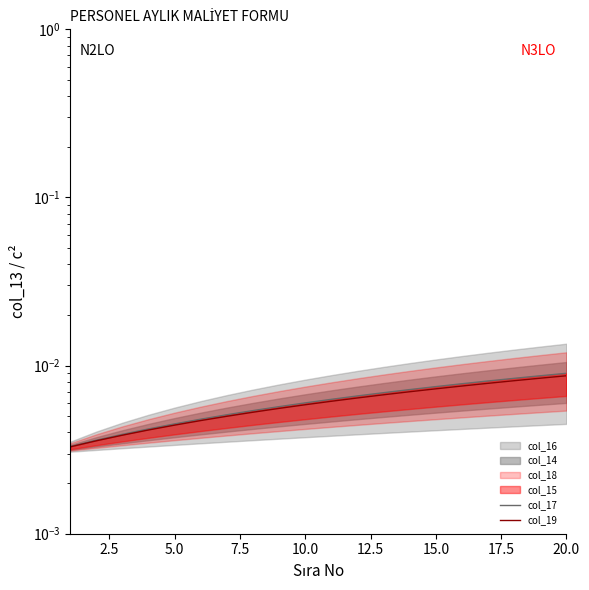

At 12.5, list the series in order from smallest to largest.

col_19, col_17